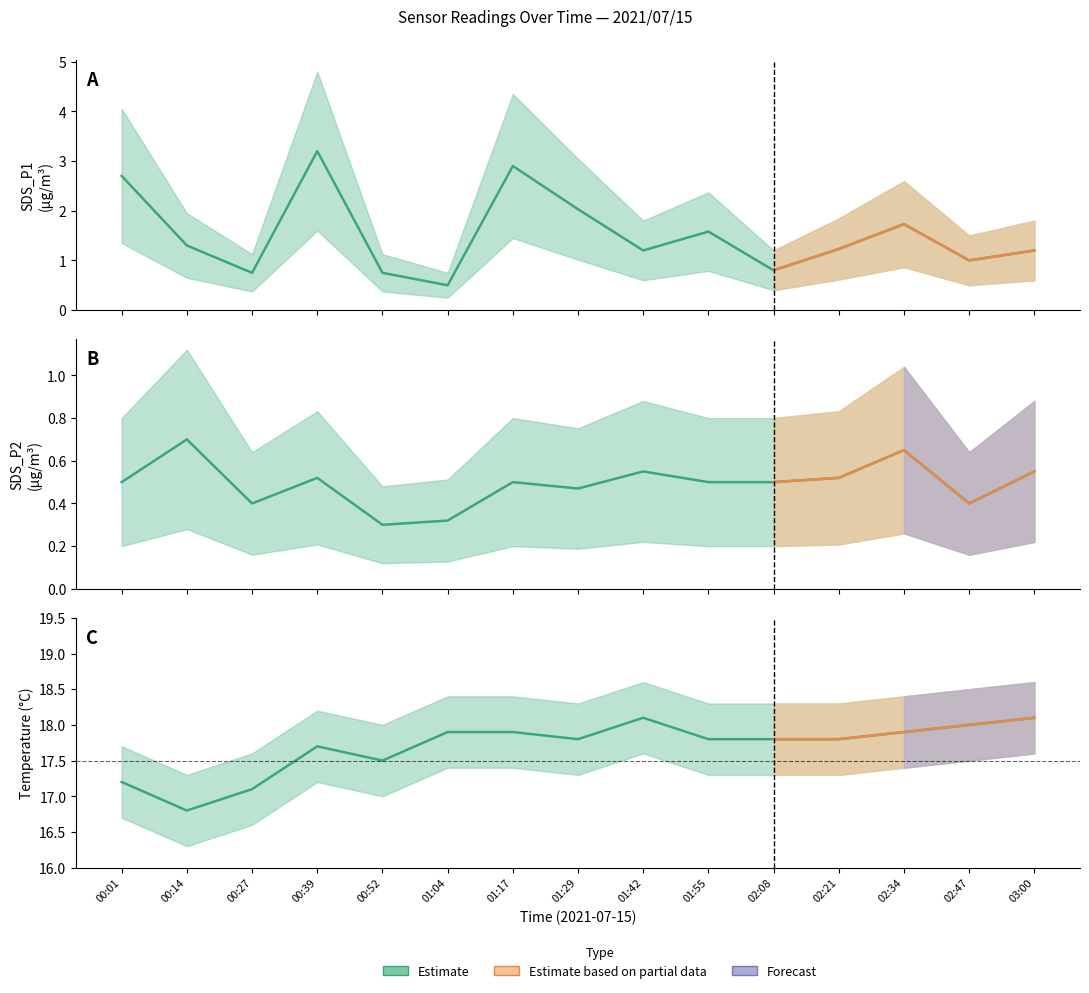

True or false: SDS_P1 and SDS_P2 cross at least once.

False